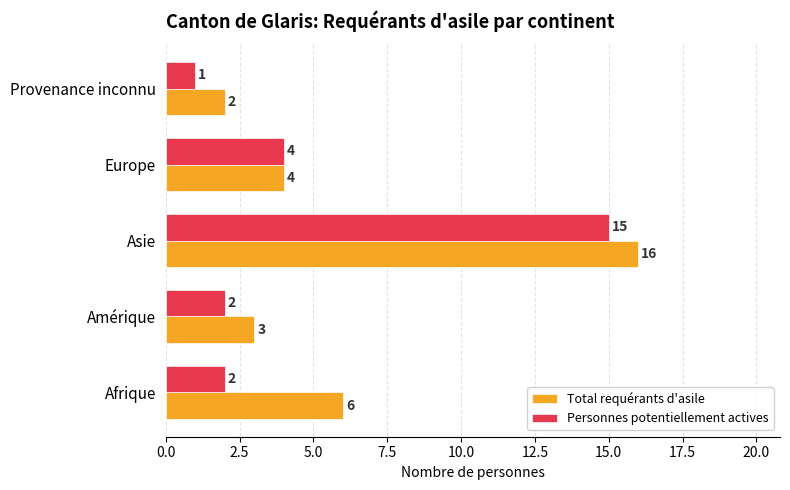

Rank the series by their maximum value, from lowest to highest.

Personnes potentiellement actives, Total requérants d'asile